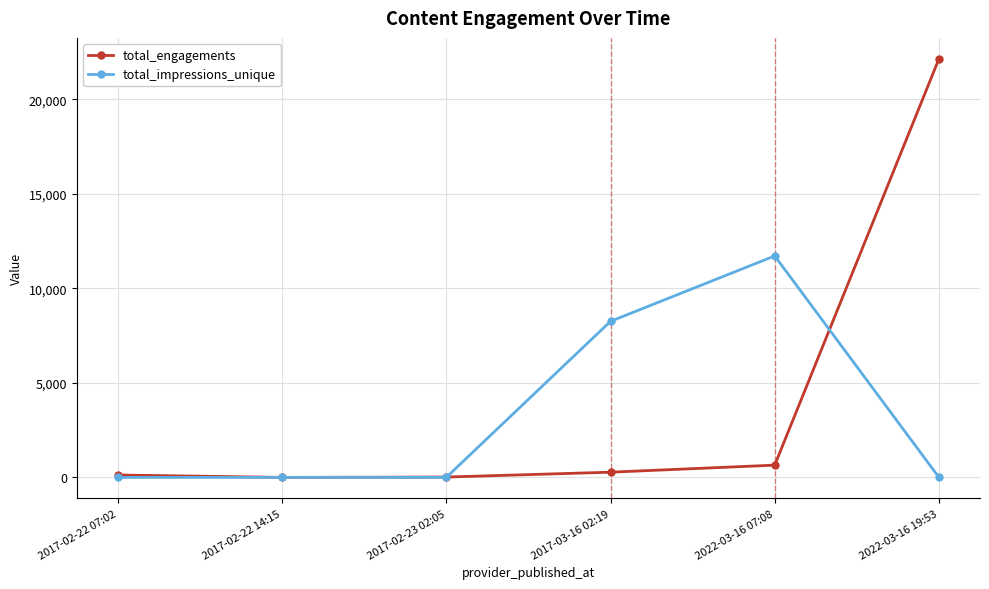

Does the chart have visible grid lines?

Yes